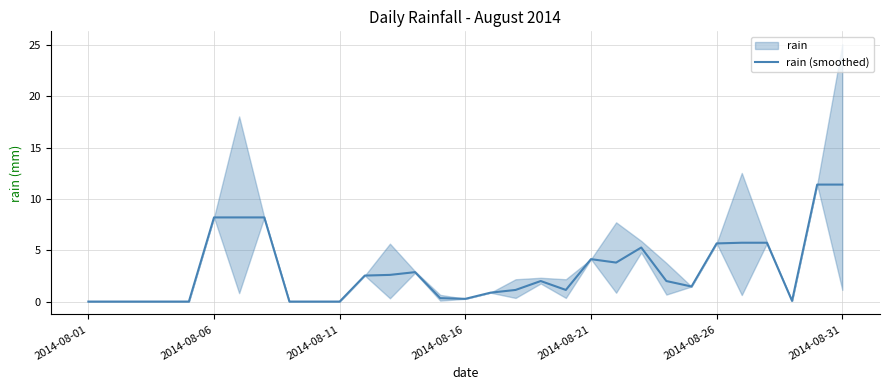

What position from the left is 24?

25